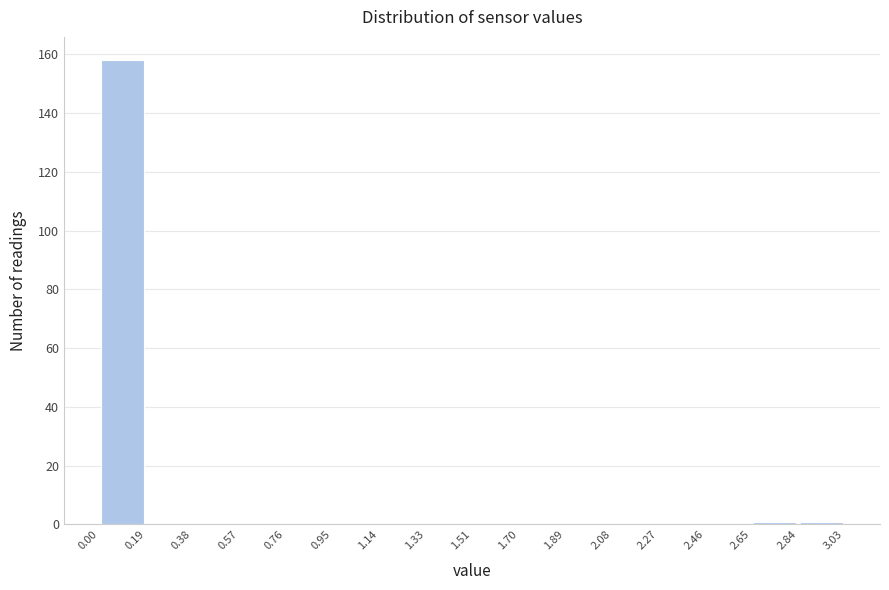

How tall is the bar that spans 0.00 to 0.19 on the x-axis? The values are not printed on the chart, so give them approximately, as read against the axis.

158